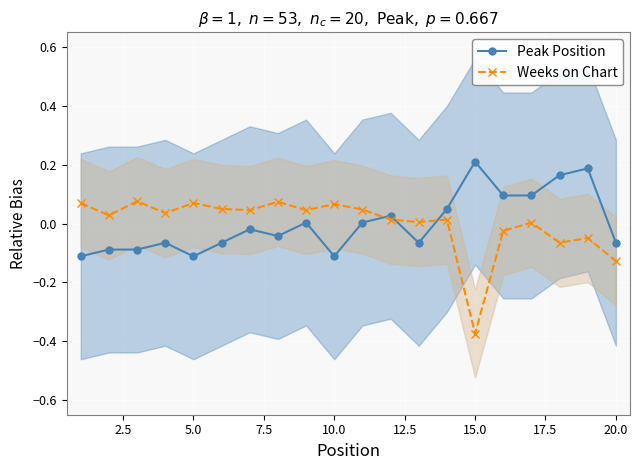

True or false: Peak Position and Weeks on Chart intersect in this chart.

True